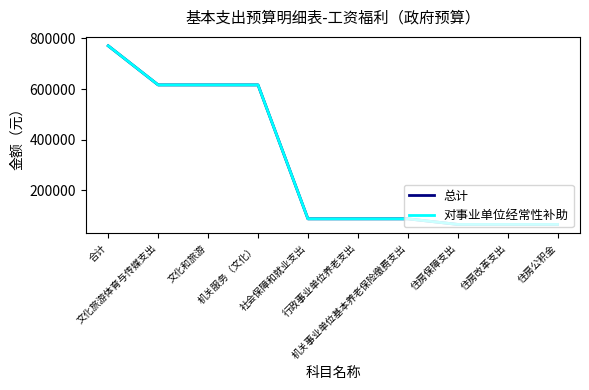

Reading left to right, extract all data points from this chart.

总计: 770612.8	616378.7	616378.7	616378.7	88133.8	88133.8	88133.8	66100.3	66100.3	66100.3
对事业单位经常性补助: 770612.8	616378.7	616378.7	616378.7	88133.8	88133.8	88133.8	66100.3	66100.3	66100.3